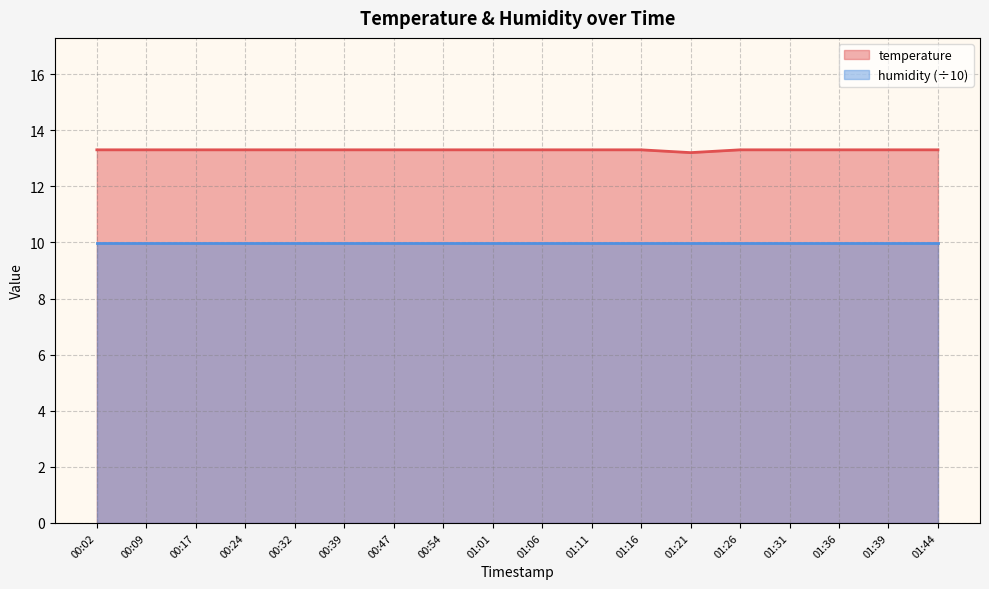

Read the value at 00:02.

13.3